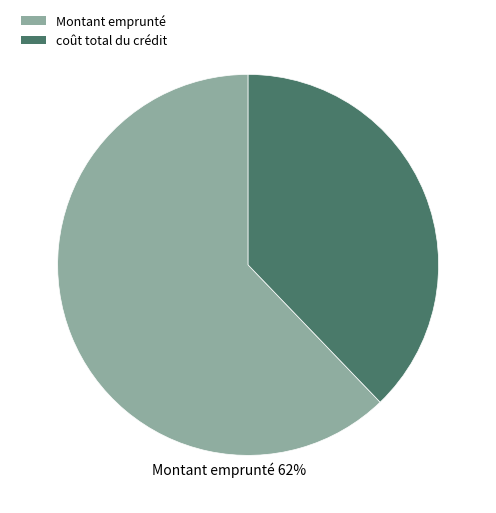

How many slices are in this pie chart?

2